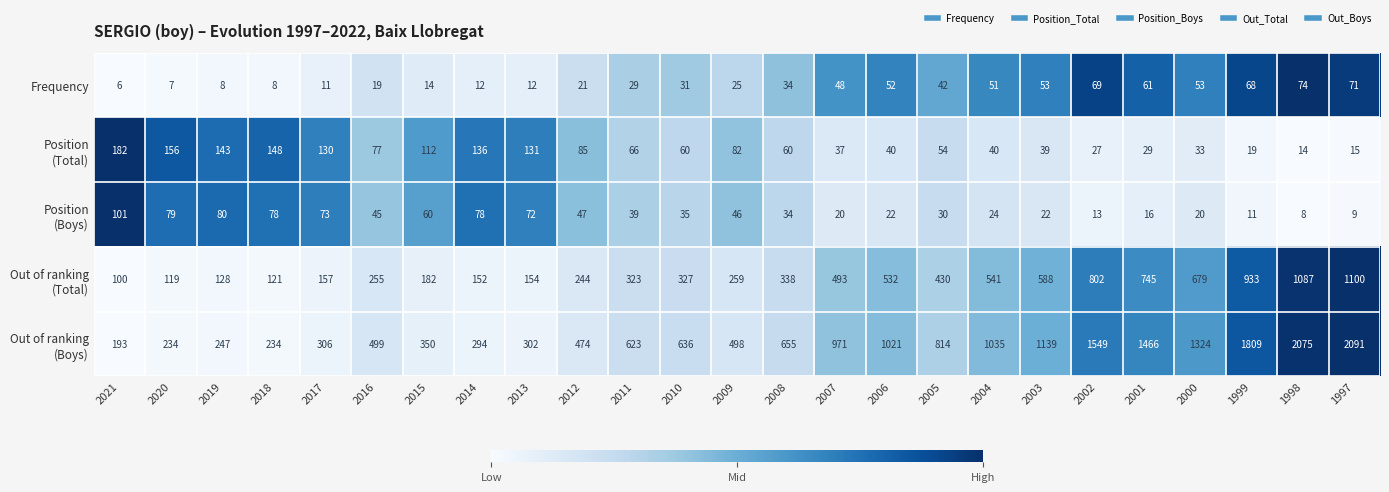

The Frequency series shows 42 at 2011. True or false?

False